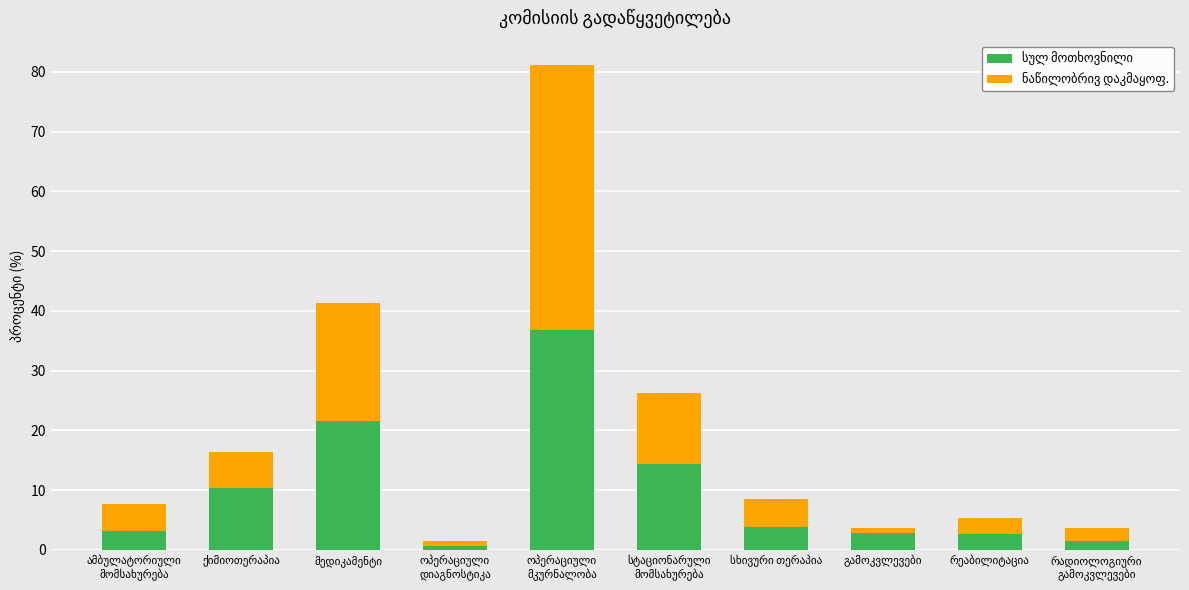

Rank the categories by ნაწილობრივ დაკმაყოფ. value from highest to lowest.

ოპერაციული
მკურნალობა, მედიკამენტი, სტაციონარული
მომსახურება, ქიმიოთერაპია, სხივური თერაპია, ამბულატორიული
მომსახურება, რეაბილიტაცია, რადიოლოგიური
გამოკვლევები, ოპერაციული
დიაგნოსტიკა, გამოკვლევები